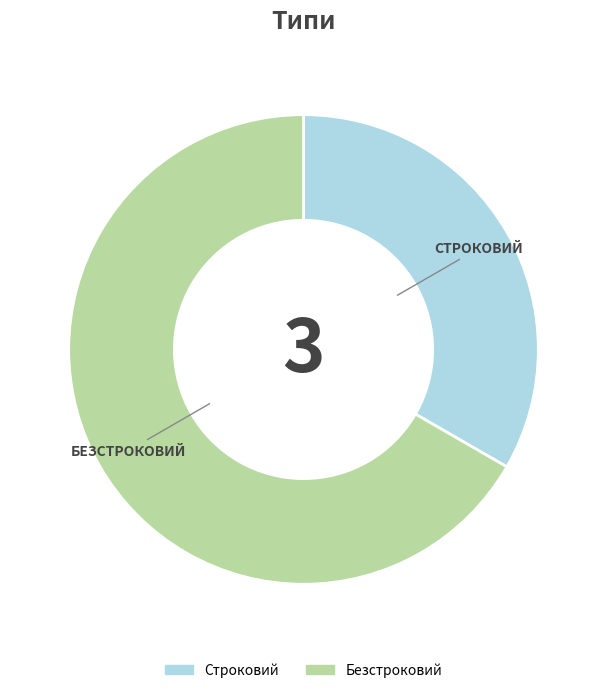

How many slices are in this pie chart?

2